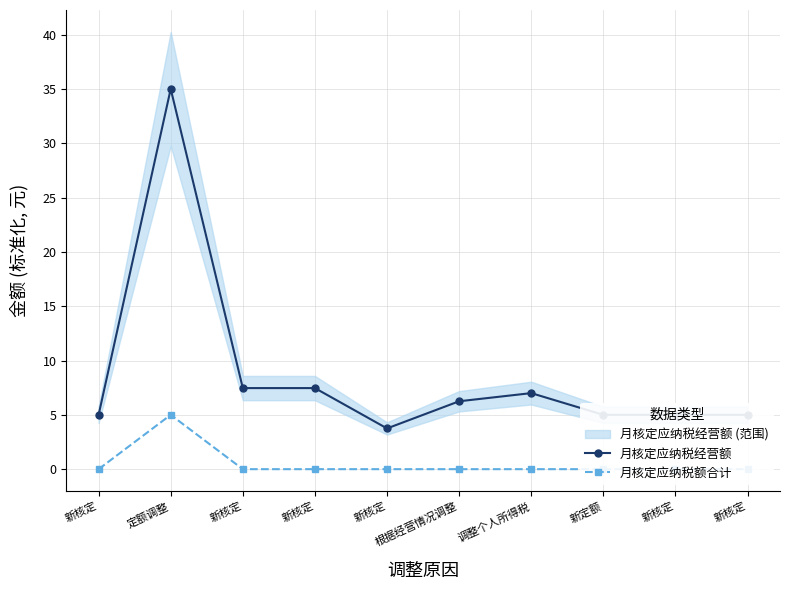

Is the value of 月核定应纳税额合计 at 新核定 greater than the value of 月核定应纳税经营额 at 调整个人所得税?

No